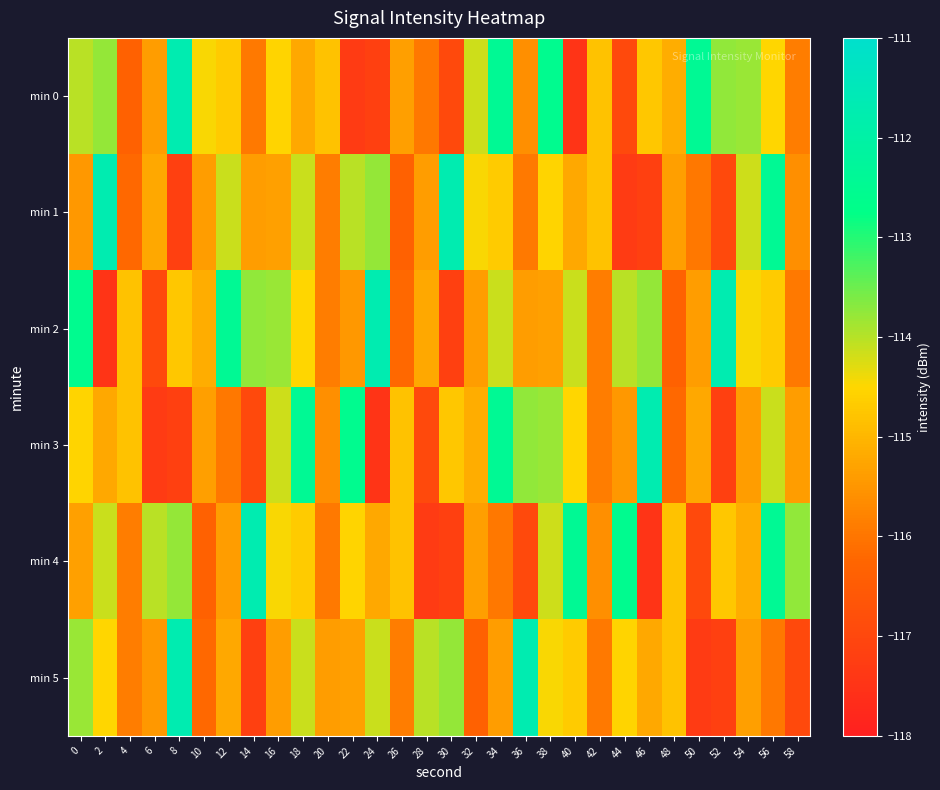

Reading left to right, what are all the values shown in this chart?

min 0: 0=-114.0	2=-113.8	4=-116.4	6=-115.4	8=-111.7	10=-114.5	12=-114.7	14=-115.9	16=-114.5	18=-115.2	20=-114.8	22=-117.3	24=-117.2	26=-115.4	28=-116.0	30=-116.9	32=-114.2	34=-112.4	36=-115.6	38=-112.6	40=-117.5	42=-114.8	44=-116.9	46=-114.7	48=-115.1	50=-112.4	52=-113.8	54=-113.8	56=-114.5	58=-115.9
min 1: 0=-115.5	2=-111.7	4=-116.2	6=-115.2	8=-117.2	10=-115.4	12=-114.1	14=-115.4	16=-115.3	18=-114.1	20=-115.9	22=-114.0	24=-113.8	26=-116.4	28=-115.4	30=-111.7	32=-114.5	34=-114.7	36=-115.9	38=-114.5	40=-115.2	42=-114.8	44=-117.3	46=-117.2	48=-115.4	50=-116.0	52=-116.9	54=-114.2	56=-112.4	58=-115.6
min 2: 0=-112.6	2=-117.5	4=-114.8	6=-116.9	8=-114.7	10=-115.1	12=-112.4	14=-113.8	16=-113.8	18=-114.5	20=-115.9	22=-115.5	24=-111.7	26=-116.2	28=-115.2	30=-117.2	32=-115.4	34=-114.1	36=-115.4	38=-115.3	40=-114.1	42=-115.9	44=-114.0	46=-113.8	48=-116.4	50=-115.4	52=-111.7	54=-114.5	56=-114.7	58=-115.9
min 3: 0=-114.5	2=-115.2	4=-114.8	6=-117.3	8=-117.2	10=-115.4	12=-116.0	14=-116.9	16=-114.2	18=-112.4	20=-115.6	22=-112.6	24=-117.5	26=-114.8	28=-116.9	30=-114.7	32=-115.1	34=-112.4	36=-113.8	38=-113.8	40=-114.5	42=-115.9	44=-115.5	46=-111.7	48=-116.2	50=-115.2	52=-117.2	54=-115.4	56=-114.1	58=-115.4
min 4: 0=-115.3	2=-114.1	4=-115.9	6=-114.0	8=-113.8	10=-116.4	12=-115.4	14=-111.7	16=-114.5	18=-114.7	20=-115.9	22=-114.5	24=-115.2	26=-114.8	28=-117.3	30=-117.2	32=-115.4	34=-116.0	36=-116.9	38=-114.2	40=-112.4	42=-115.6	44=-112.6	46=-117.5	48=-114.8	50=-116.9	52=-114.7	54=-115.1	56=-112.4	58=-113.8
min 5: 0=-113.8	2=-114.5	4=-115.9	6=-115.5	8=-111.7	10=-116.2	12=-115.2	14=-117.2	16=-115.4	18=-114.1	20=-115.4	22=-115.3	24=-114.1	26=-115.9	28=-114.0	30=-113.8	32=-116.4	34=-115.4	36=-111.7	38=-114.5	40=-114.7	42=-115.9	44=-114.5	46=-115.2	48=-114.8	50=-117.3	52=-117.2	54=-115.4	56=-116.0	58=-116.9